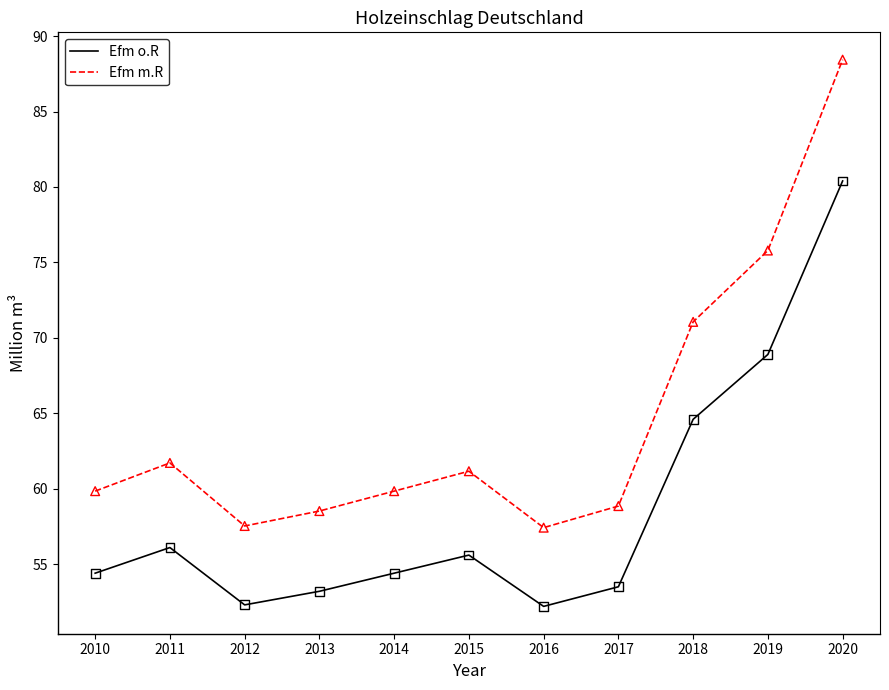

Which series has the largest range (max minus min)?

Efm m.R